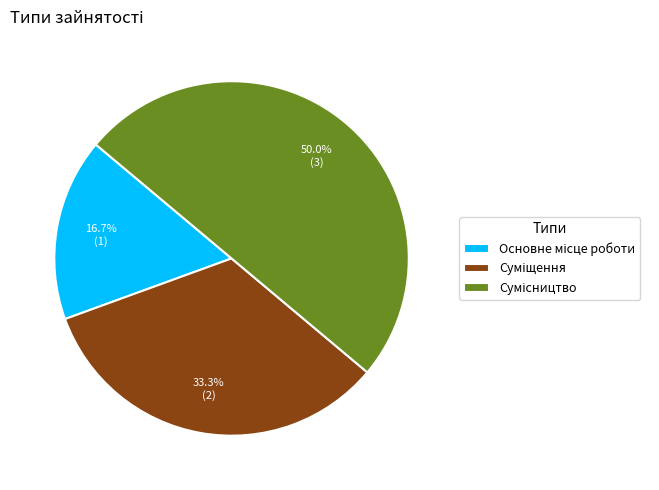

To the nearest percent, what percentage of the pie is Основне місце роботи?

17%